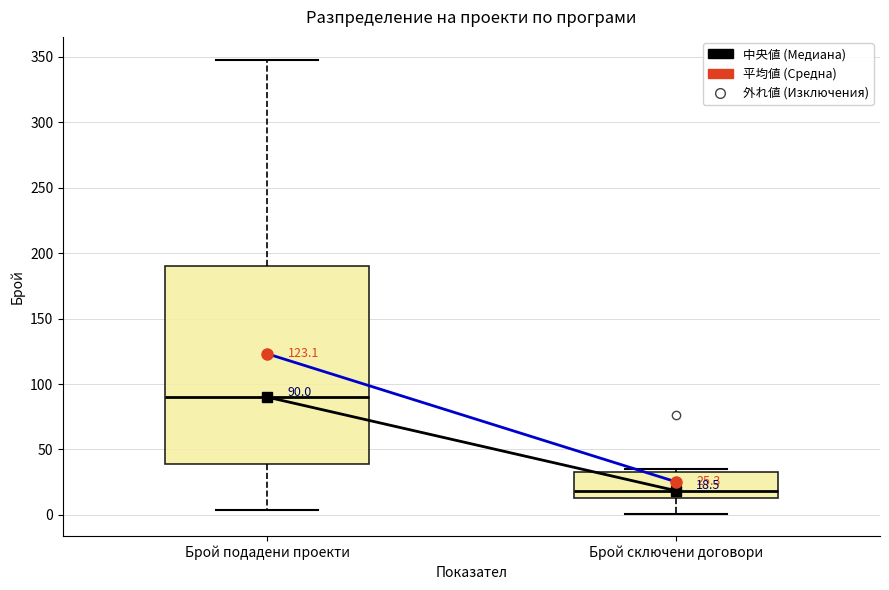

Which box is the tallest, from its lower edge to its upper edge?

Брой подадени проекти